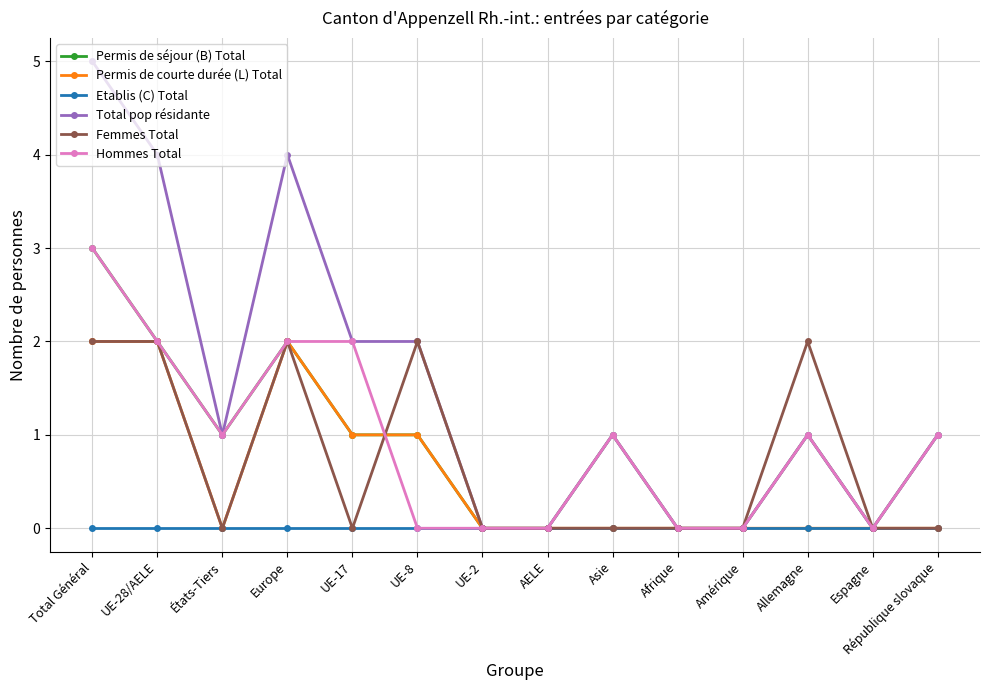

What is the difference between the maximum and second lowest values in the Total pop résidante series?

5